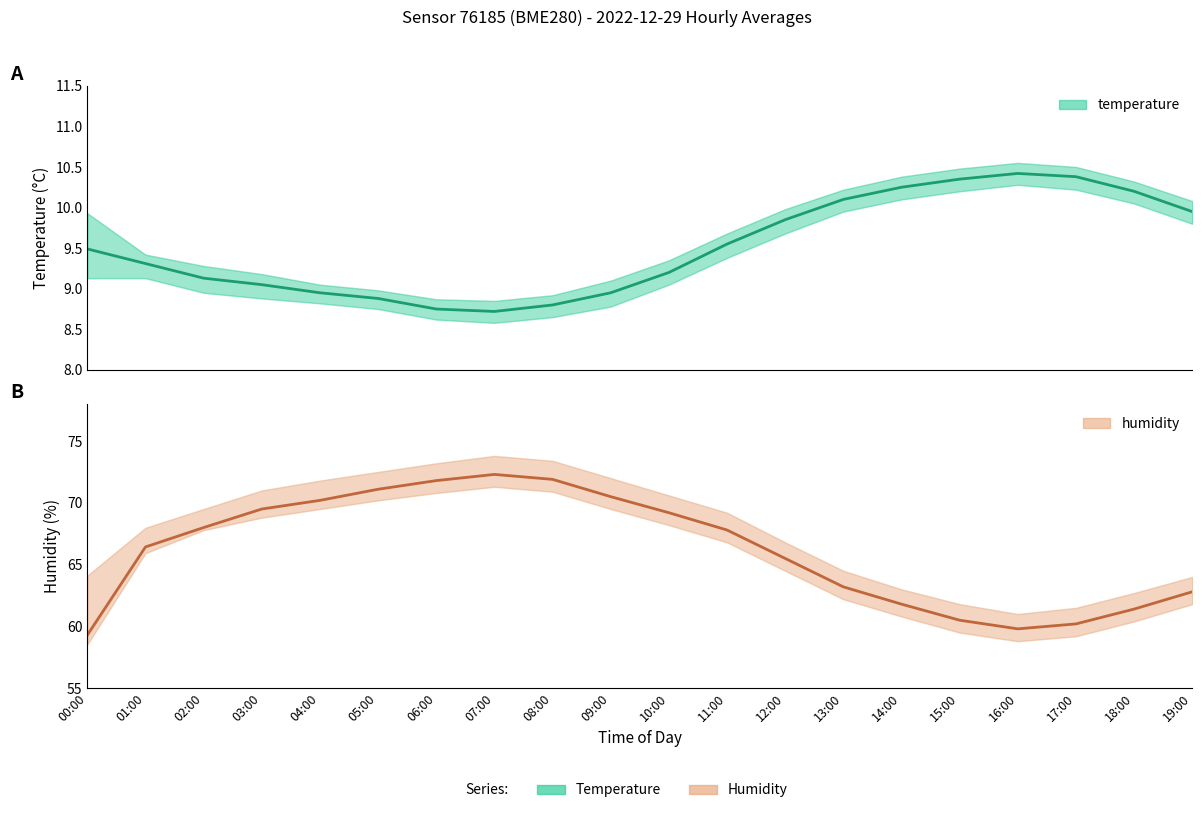

At which category does humidity reach its first local peak?

07:00